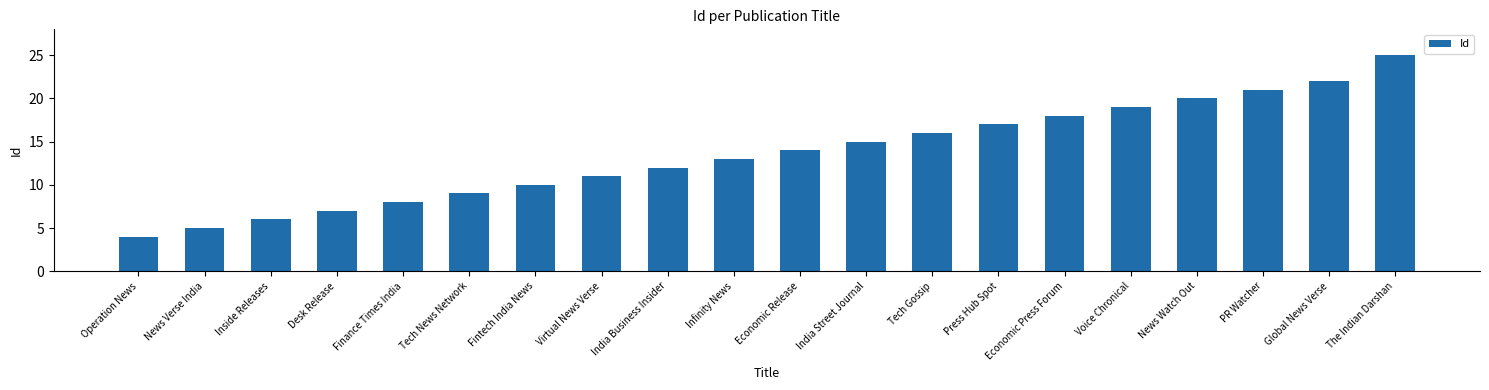

How many distinct data groups are displayed?

1